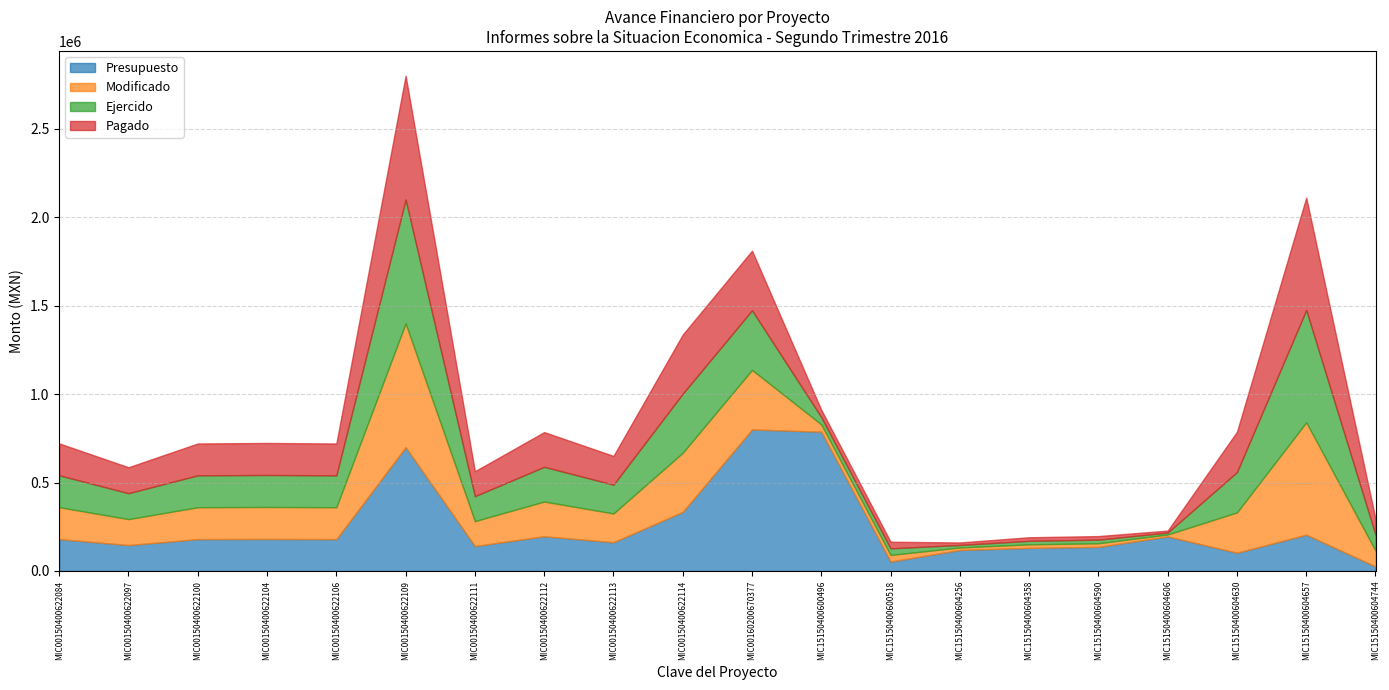

The value of Ejercido at MIC00150400622111 is 193113.4. True or false?

False